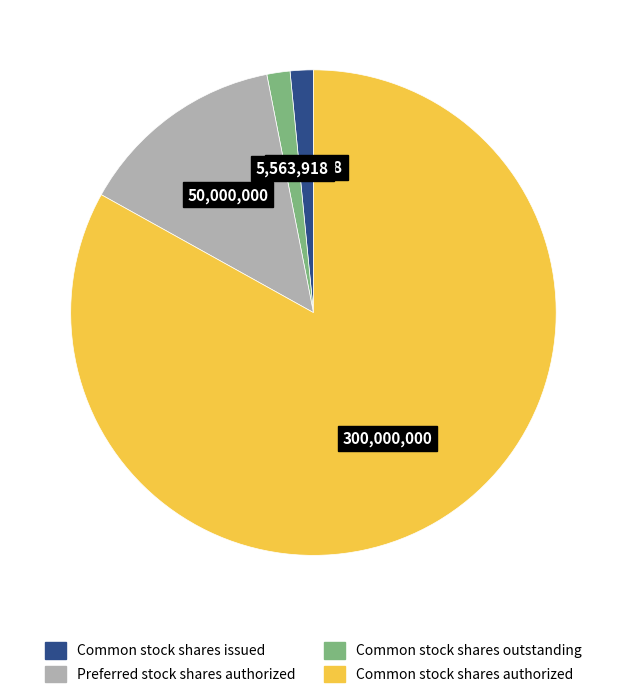

How many slices are in this pie chart?

4